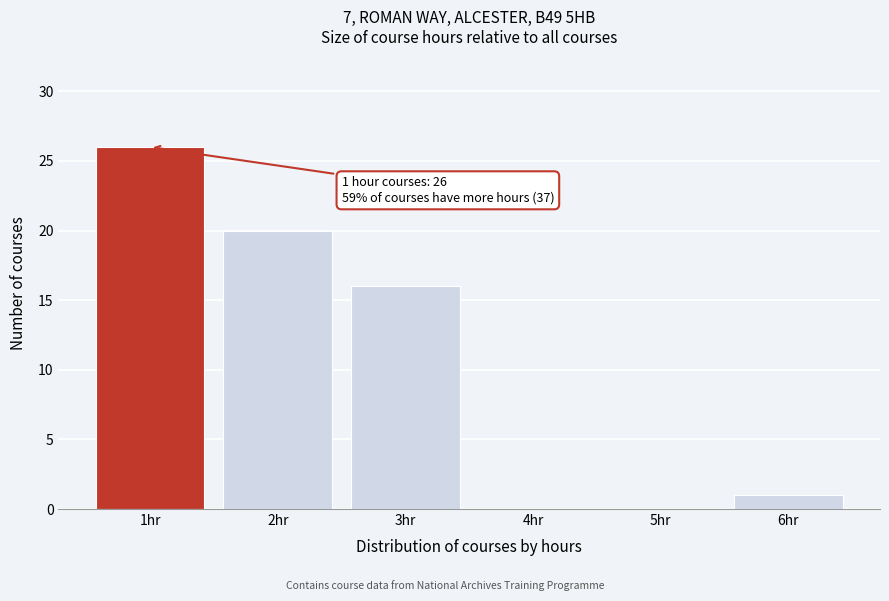

Reading right to left, list all the values displayed in this chart.

6hr=1	5hr=0	4hr=0	3hr=16	2hr=20	1hr=26